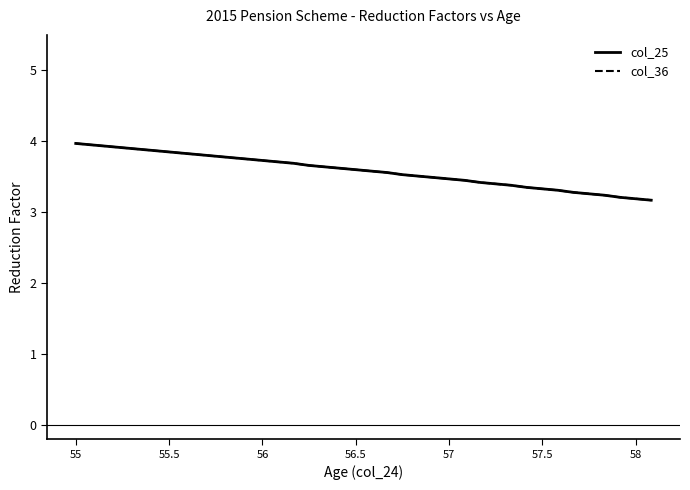

Does the chart display data point markers on the line(s)?

No